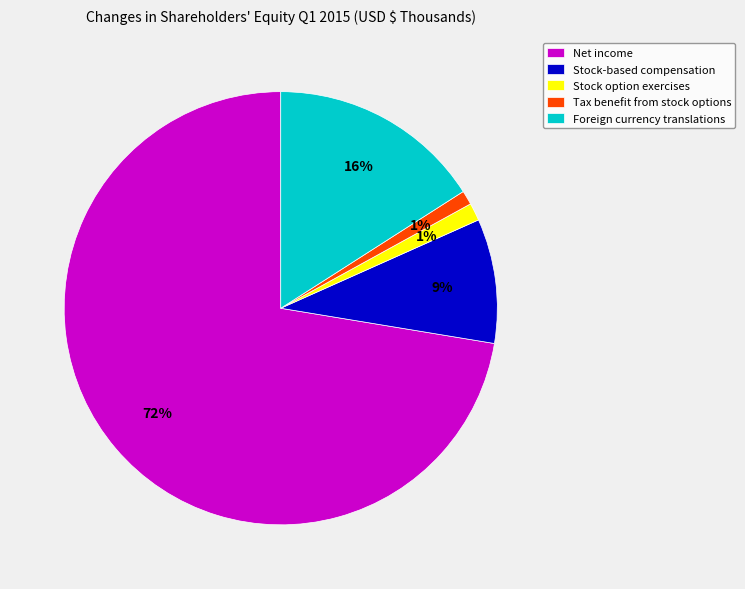

What is the largest slice in the pie chart?

Net income